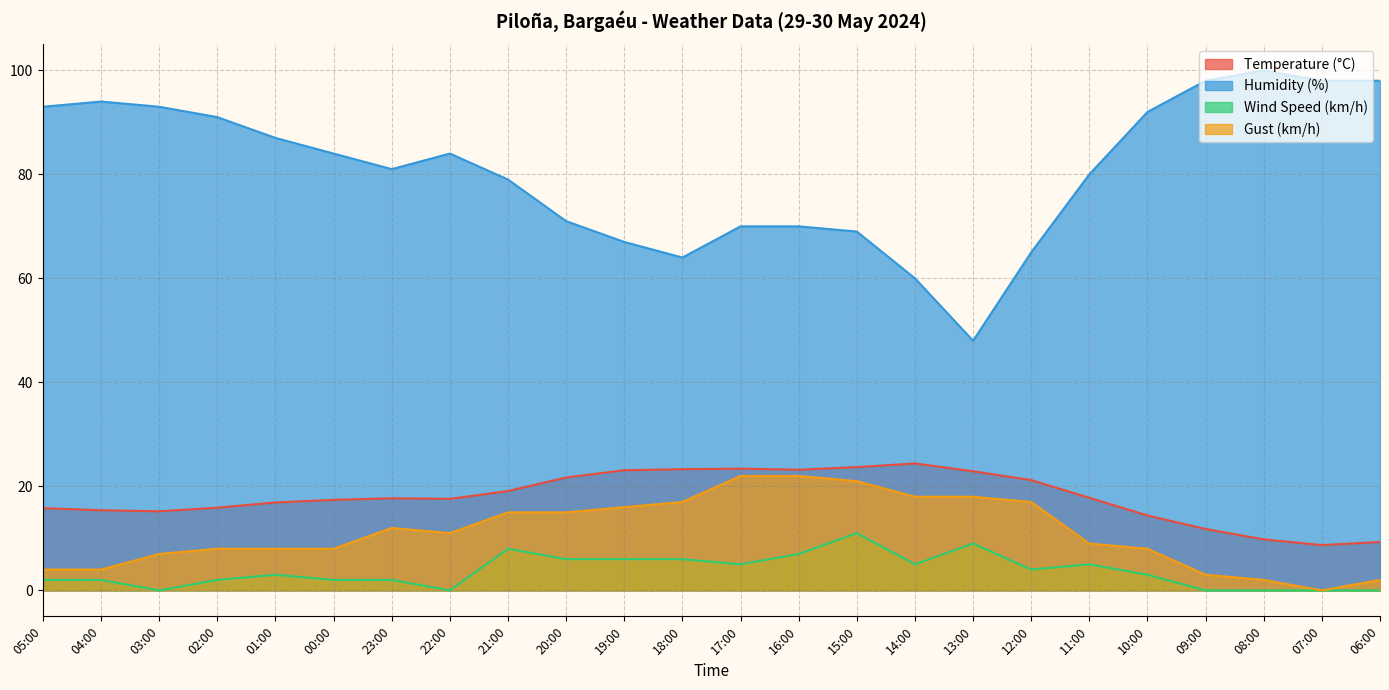

What is the difference between the Temperature (°C) values at 13:00 and 18:00?

0.4